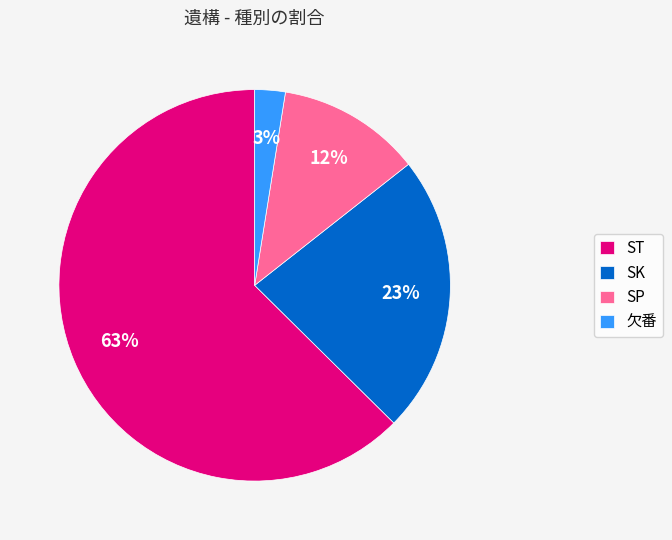

To the nearest percent, what percentage of the pie is 欠番?

3%